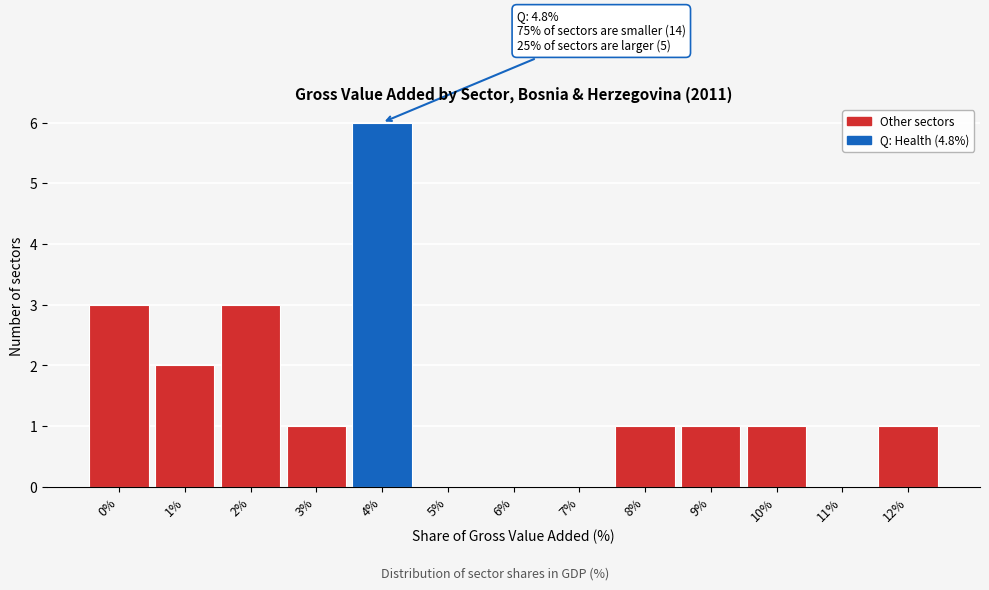

Reading left to right, what are all the values shown in this chart?

0%=3	1%=2	2%=3	3%=1	4%=6	5%=0	6%=0	7%=0	8%=1	9%=1	10%=1	11%=0	12%=1